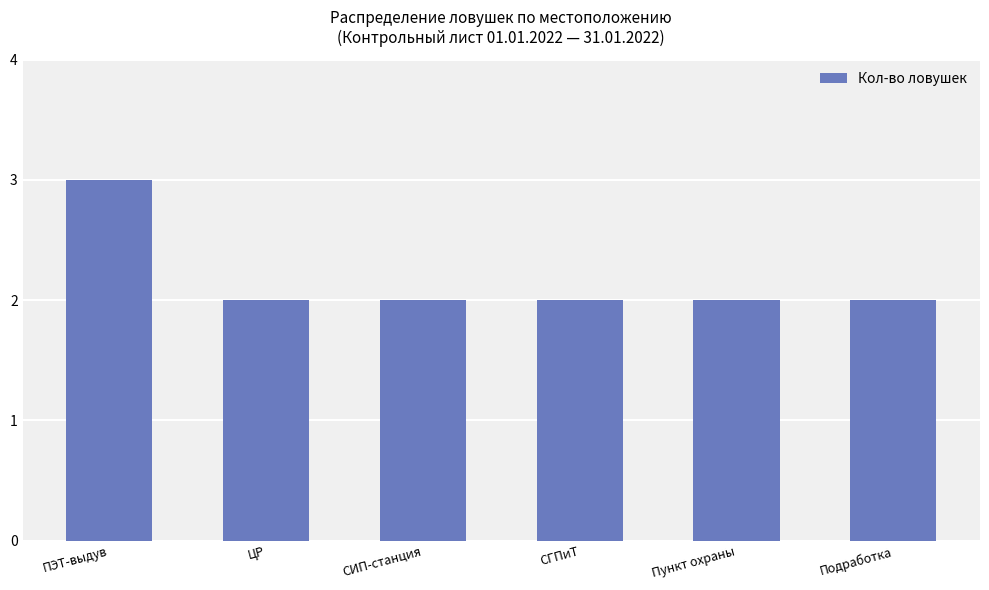

How many categories are shown in the chart?

6